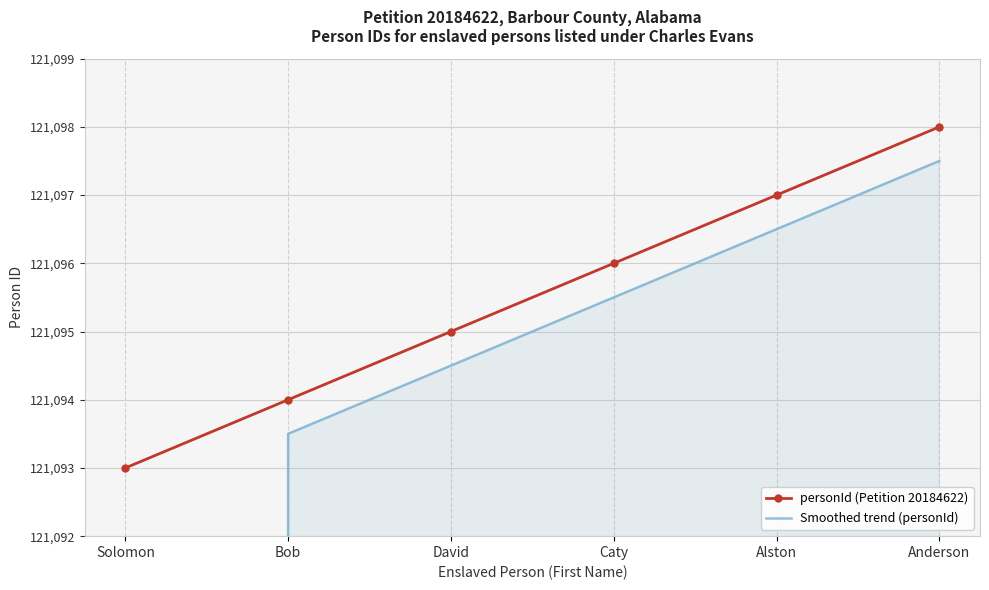

Reading left to right, what are all the values shown in this chart?

personId (Petition 20184622): 121093.0	121094.0	121095.0	121096.0	121097.0	121098.0
Smoothed trend (personId): 60546.5	121093.5	121094.5	121095.5	121096.5	121097.5